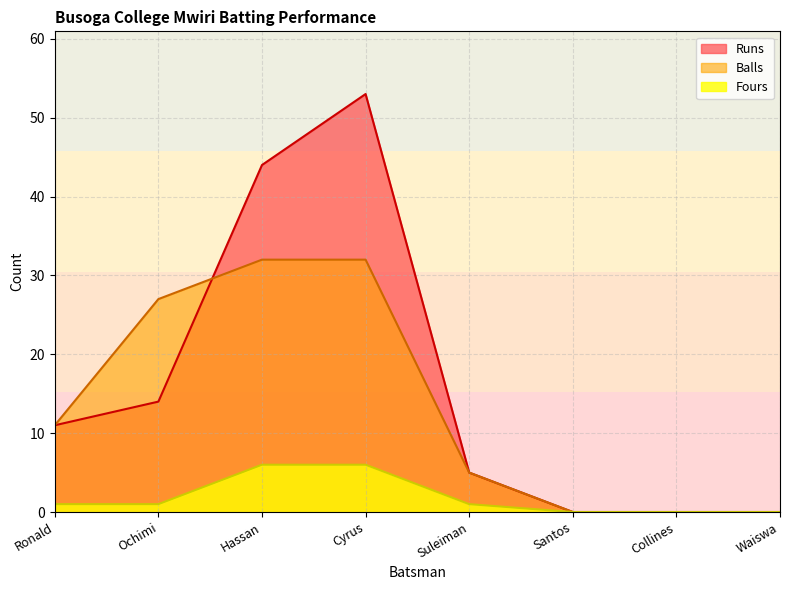

What is the difference between the Runs values at Hassan and Waiswa?

44